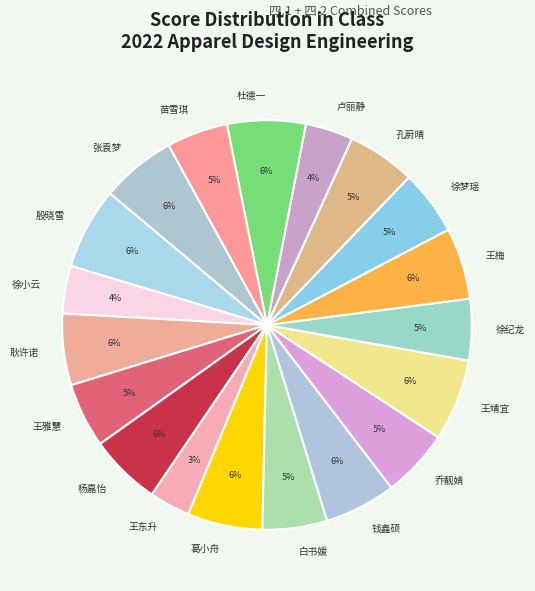

To the nearest percent, what portion does 孔蔚晴 represent?

5%